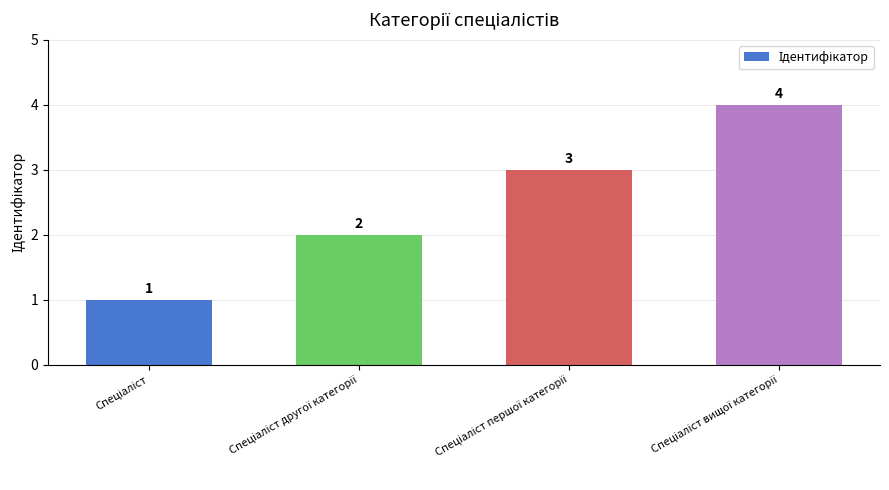

How many data points are less than 3?

2